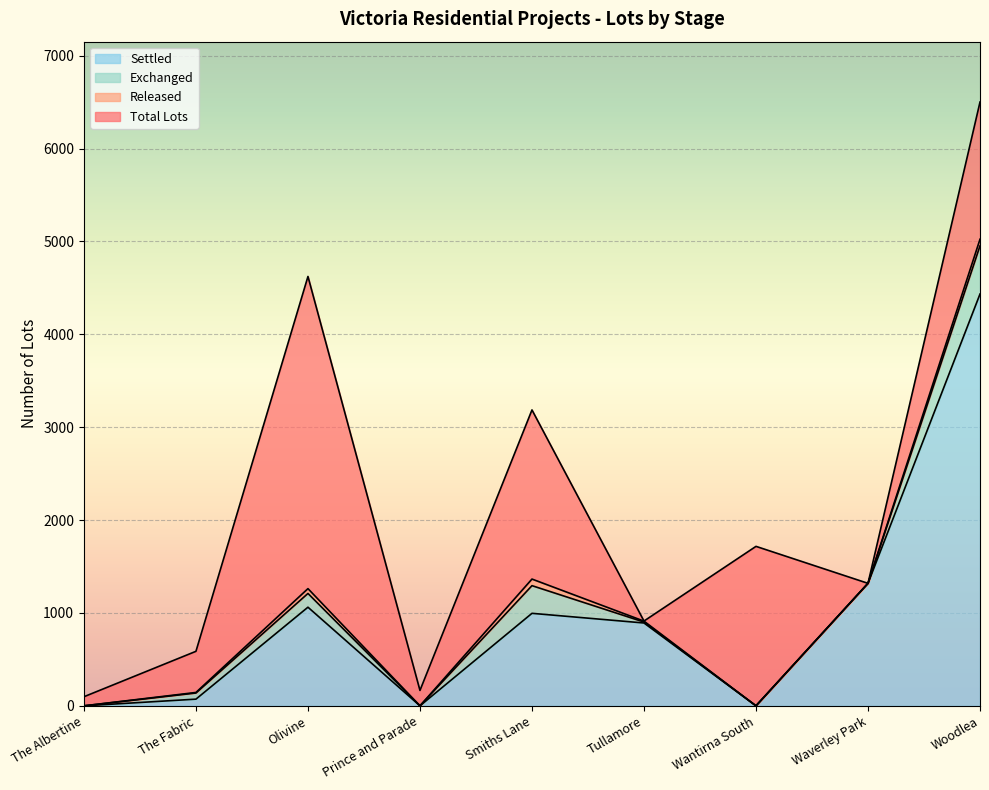

Reading left to right, transcribe all the data shown in this chart.

Total Lots: 98	587	4623	166	3186	913	1717	1319	6501
Released: 0	144	1262	0	1365	912	0	1319	5024
Exchanged: 0	138	1210	0	1294	902	0	1319	4953
Settled: 0	72	1062	0	996	892	0	1319	4434